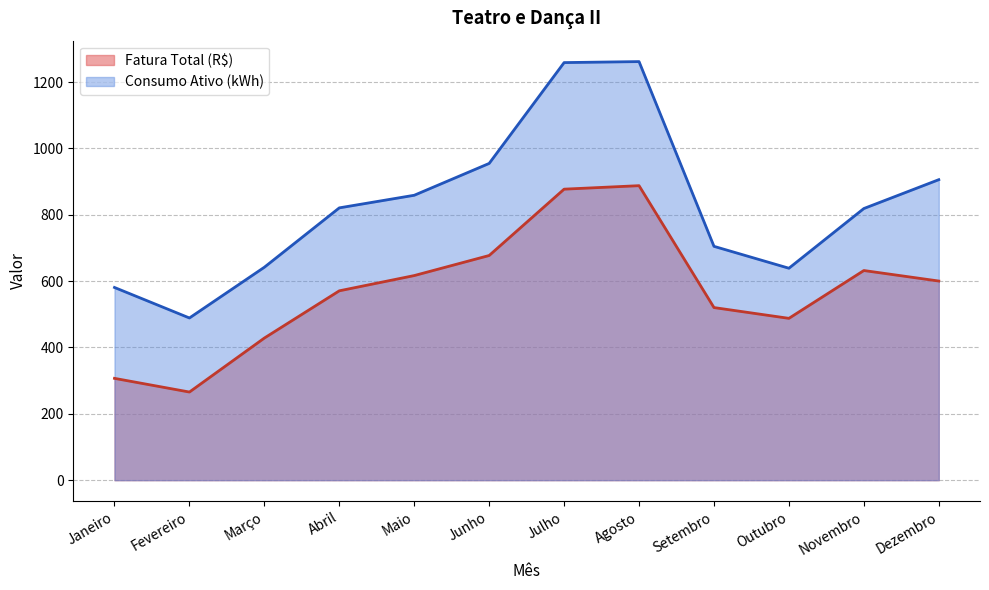

List the series in order of their peak value, highest first.

Consumo Ativo (kWh), Fatura Total (R$)